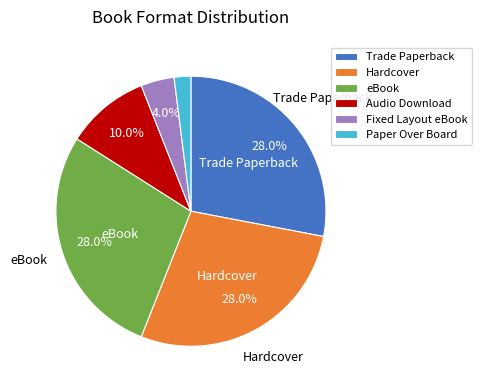

True or false: eBook accounts for 28% of the total.

True